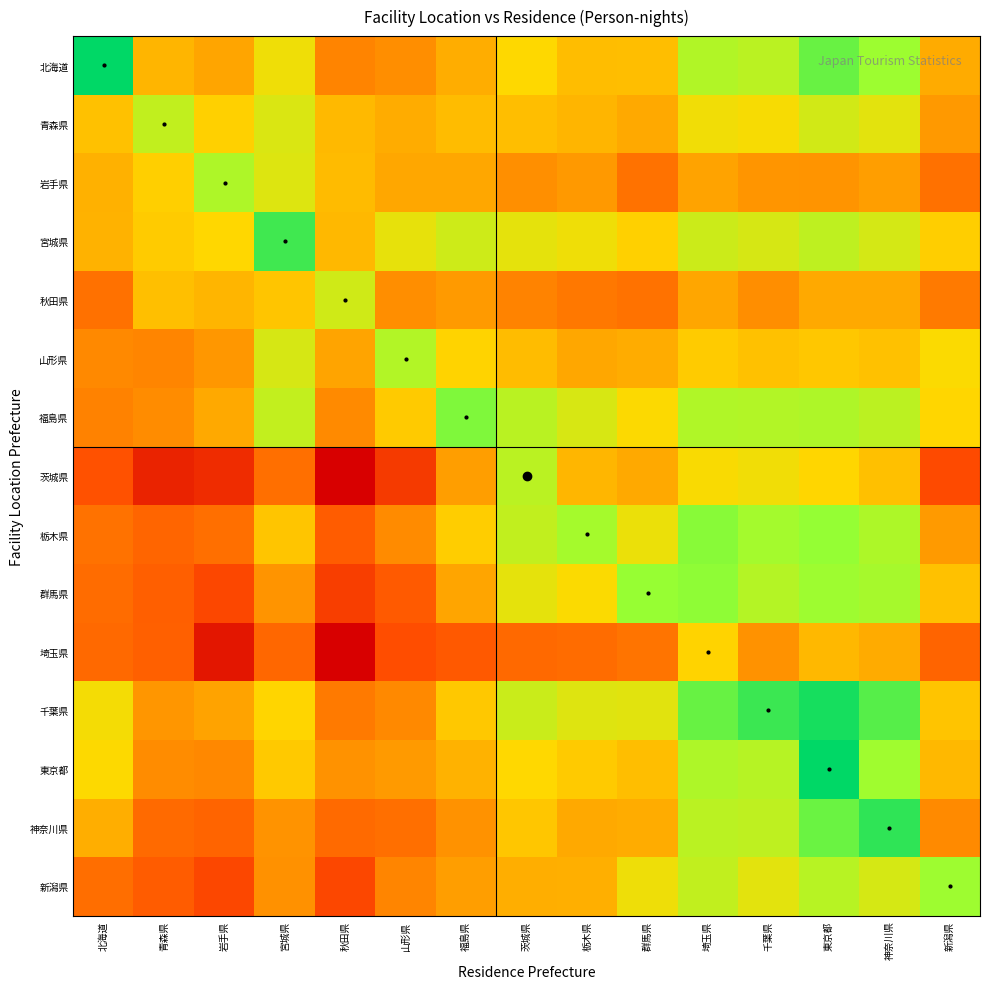

List the series in order of their peak value, lowest first.

埼玉県, 秋田県, 青森県, 茨城県, 山形県, 岩手県, 新潟県, 群馬県, 栃木県, 福島県, 宮城県, 神奈川県, 千葉県, 東京都, 北海道